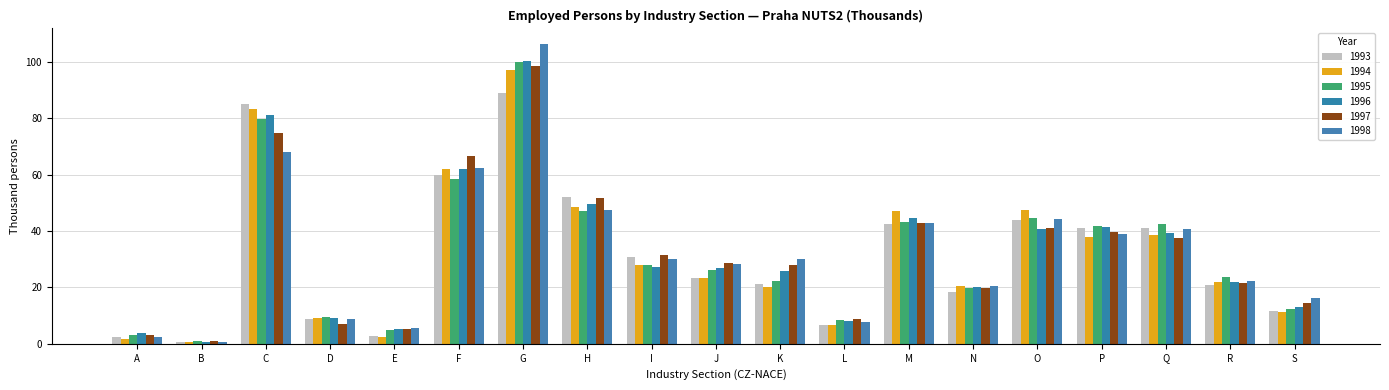

Which series has the largest total across all categories?

1998